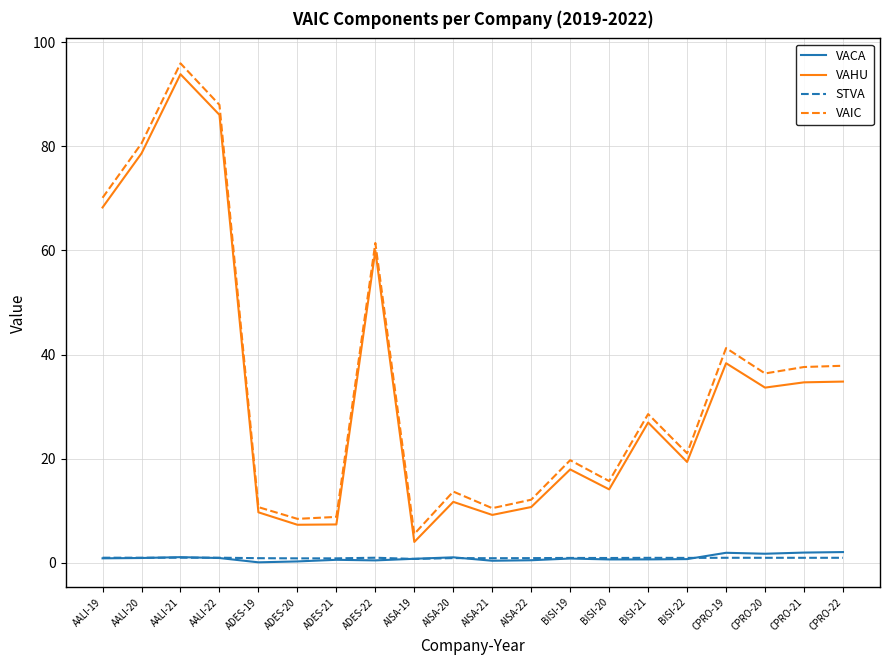

At which category is the sum across all series the highest?

AALI-21